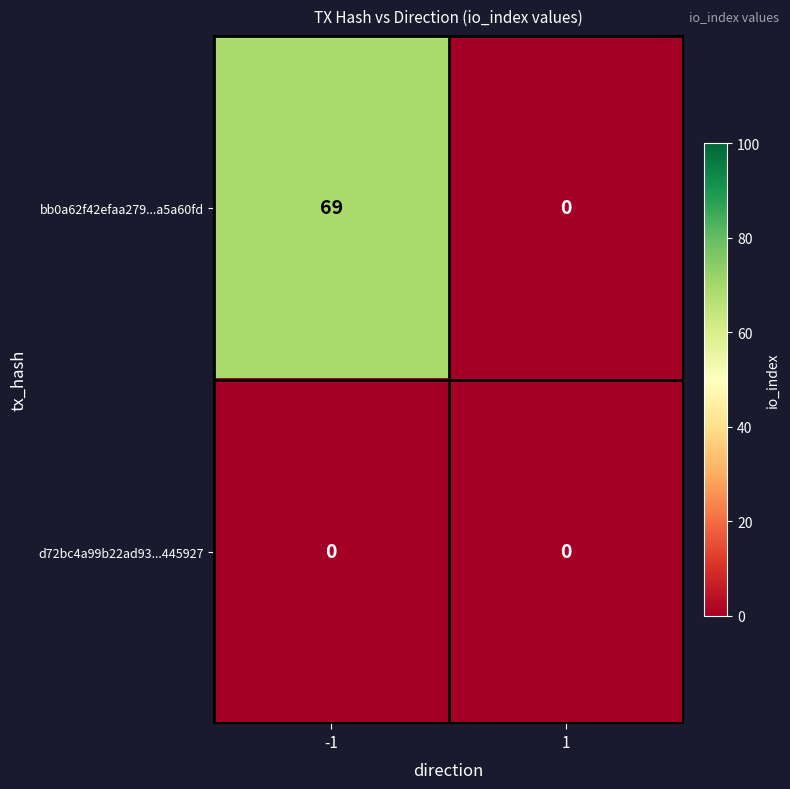

List the series in order of their peak value, lowest first.

d72bc4a99b22ad93...445927, bb0a62f42efaa279...a5a60fd